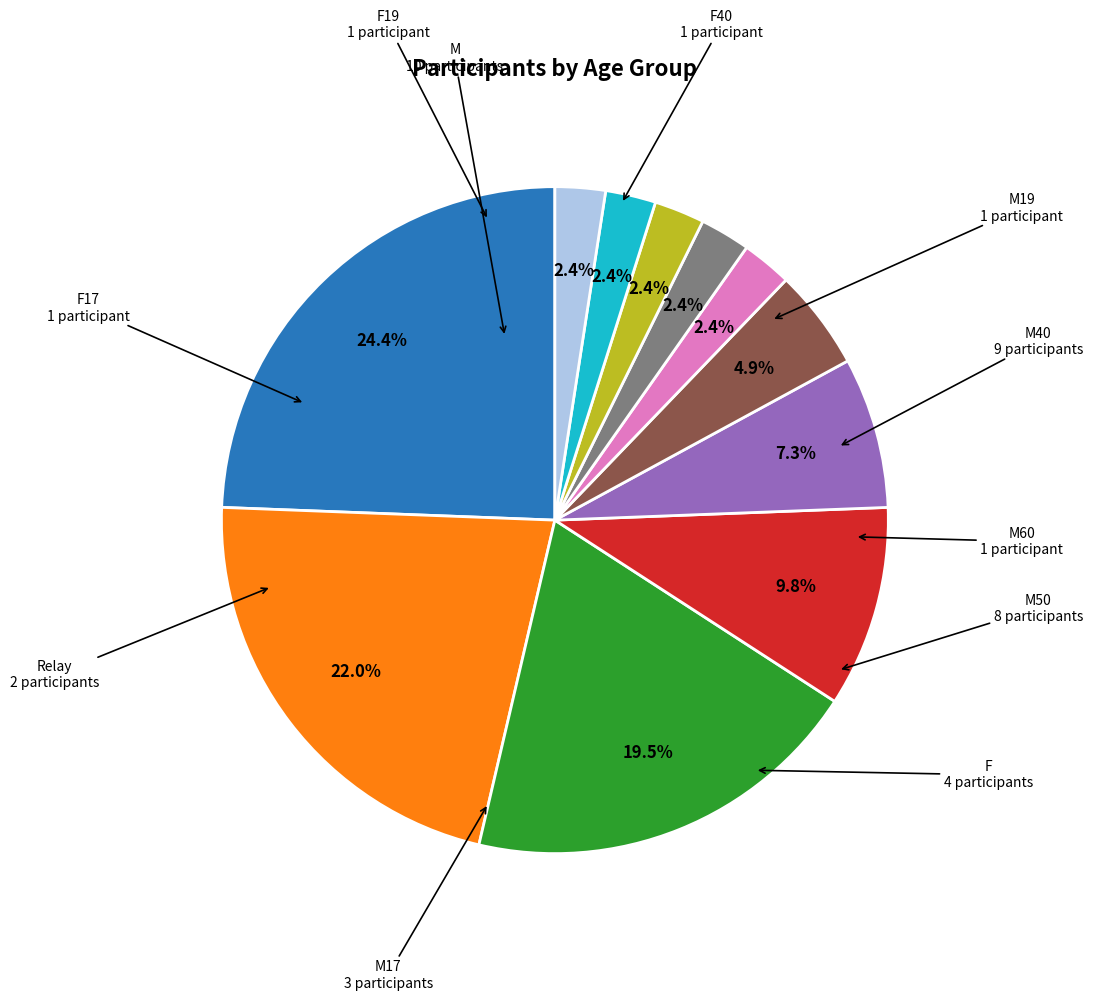

To the nearest percent, what is the average slice percentage?

9%